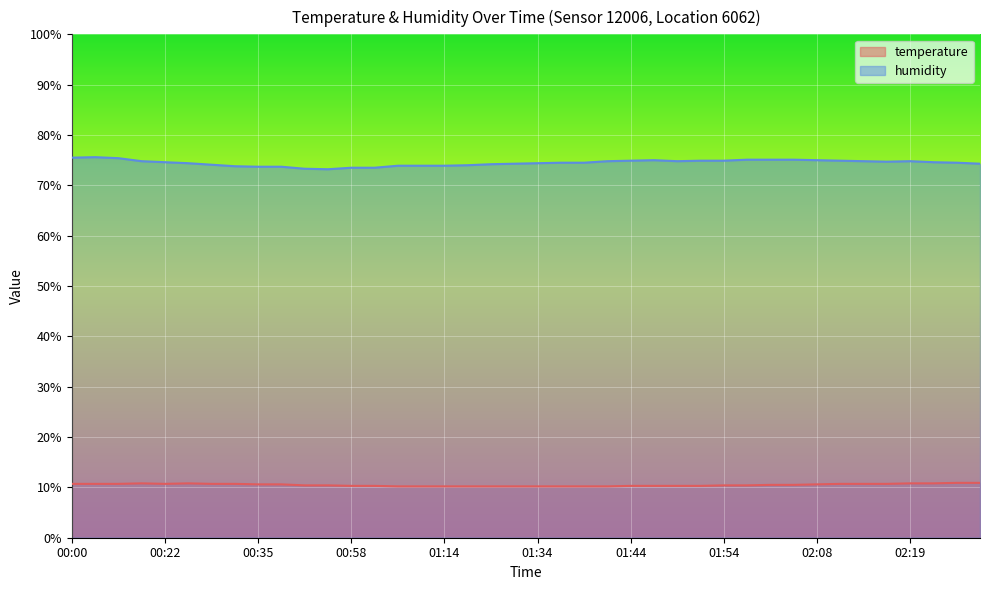

True or false: temperature and humidity intersect in this chart.

False